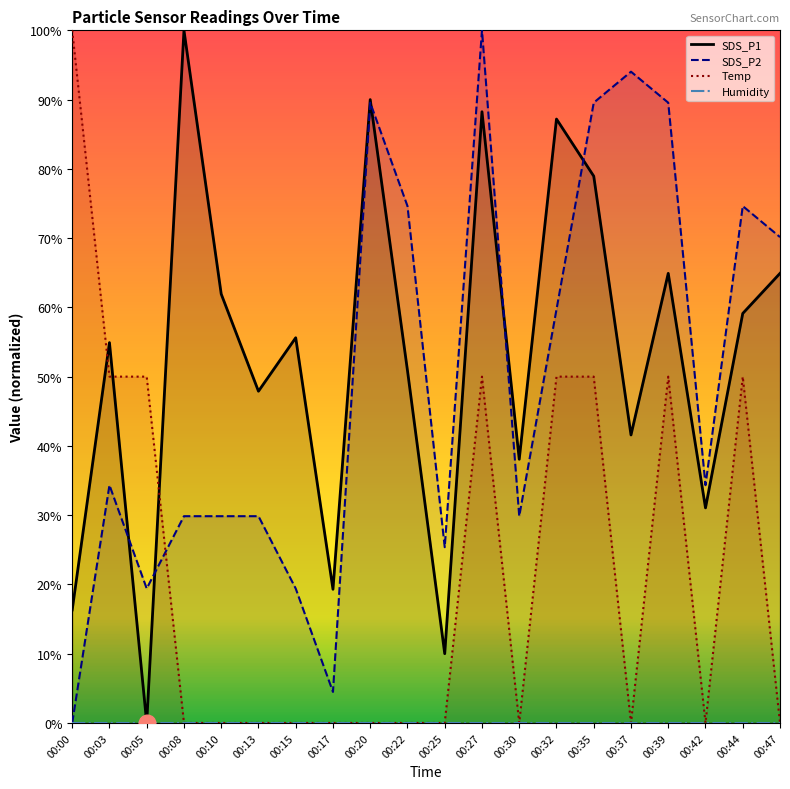

List the series in order of their peak value, lowest first.

Humidity, SDS_P1, SDS_P2, Temp